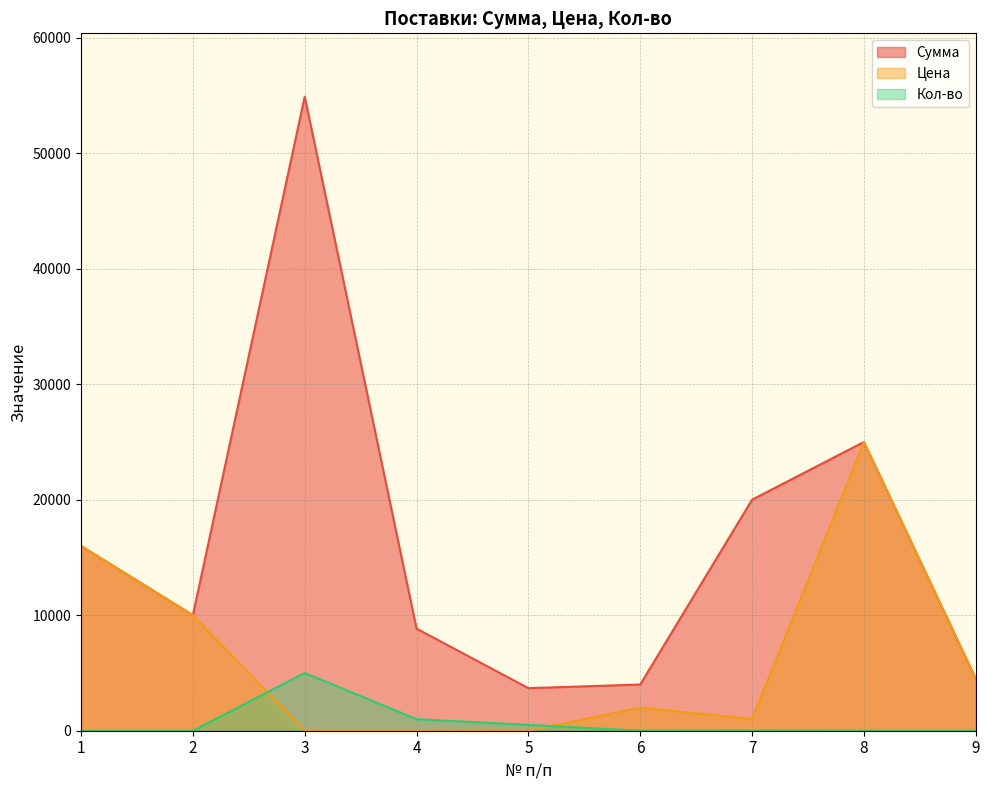

Which series has the largest range (max minus min)?

Сумма